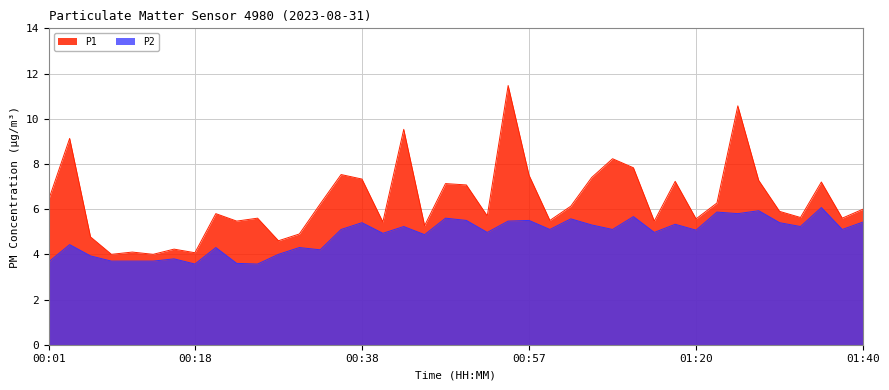

True or false: P1 has a value of 1.7 at 00:52.

False